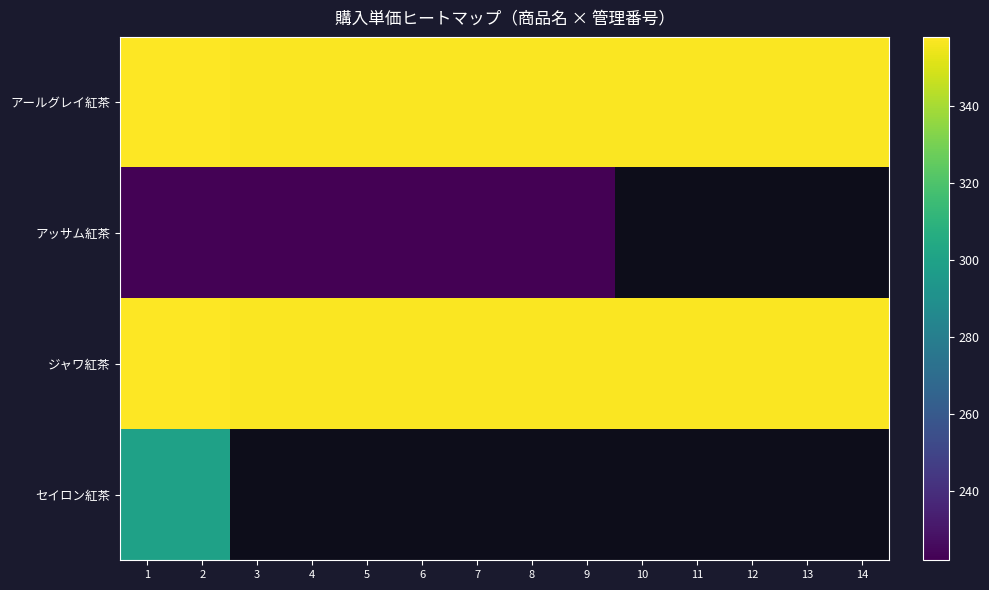

Which series has the largest range (max minus min)?

アールグレイ紅茶